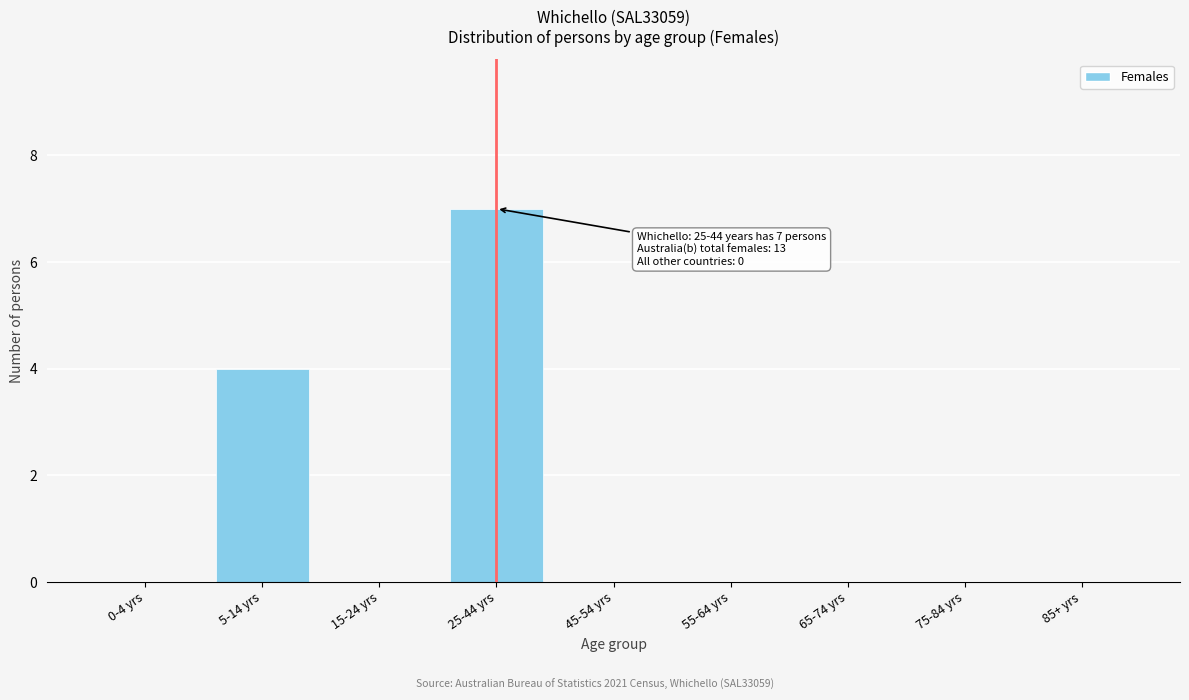

Reading left to right, list all the values displayed in this chart.

0-4 yrs=0	5-14 yrs=4	15-24 yrs=0	25-44 yrs=7	45-54 yrs=0	55-64 yrs=0	65-74 yrs=0	75-84 yrs=0	85+ yrs=0